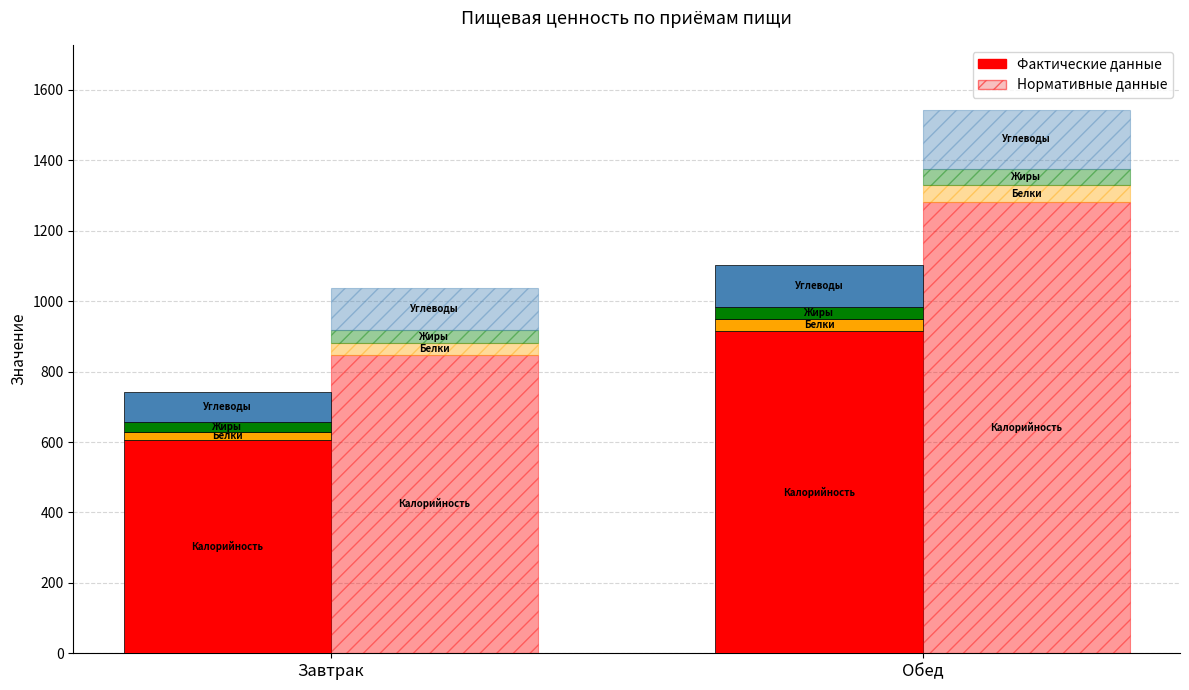

How many values in the Калорийность series are below 915?

1